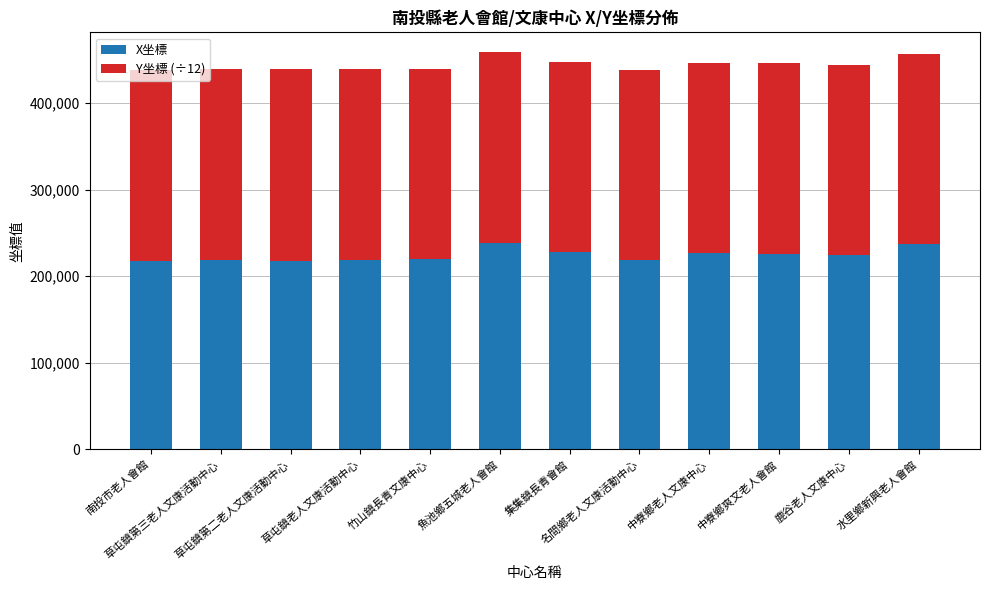

What is the minimum value for X坐標?

217937.4